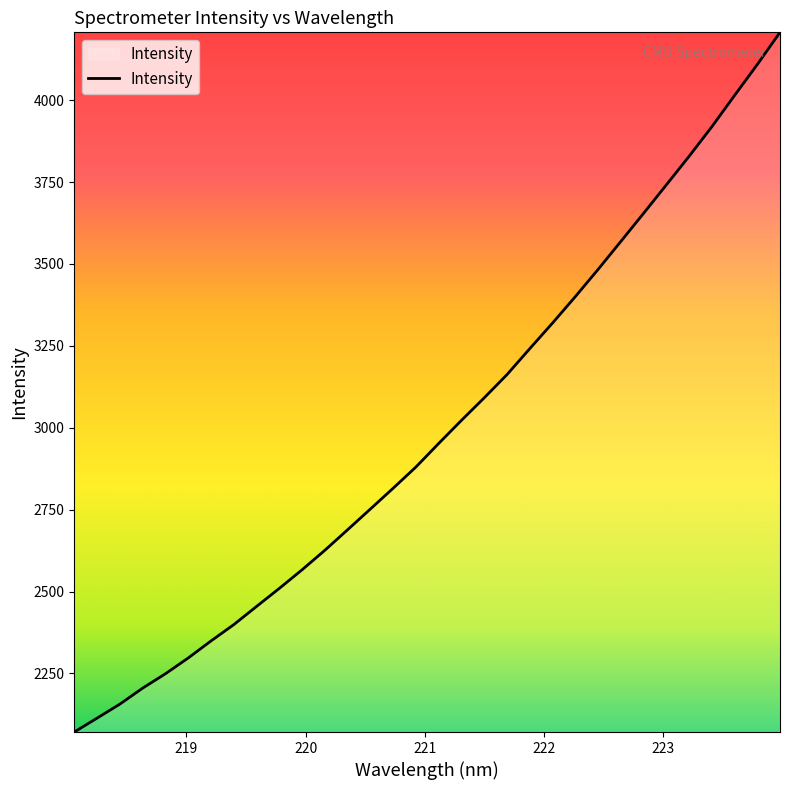

What is the maximum value shown in the chart?

4207.3